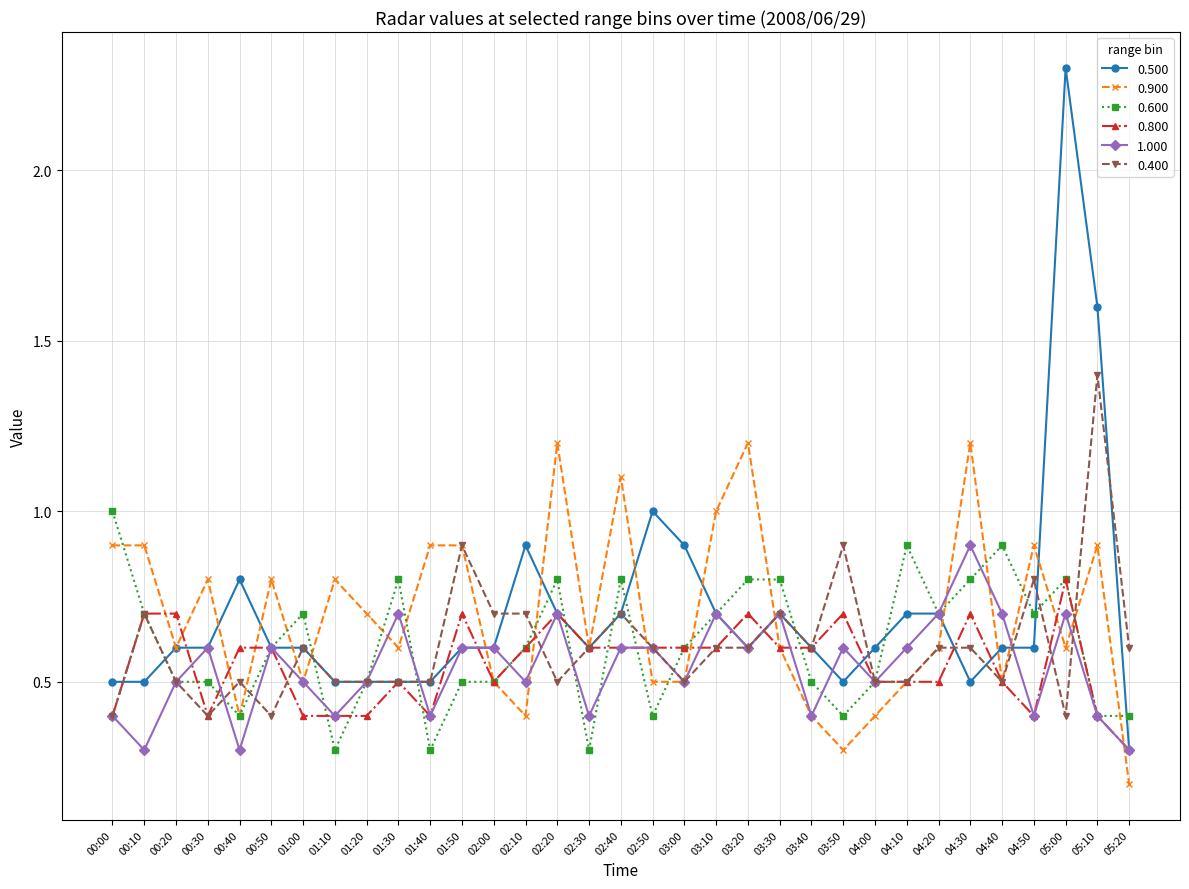

What position from the left is 02:10?

14